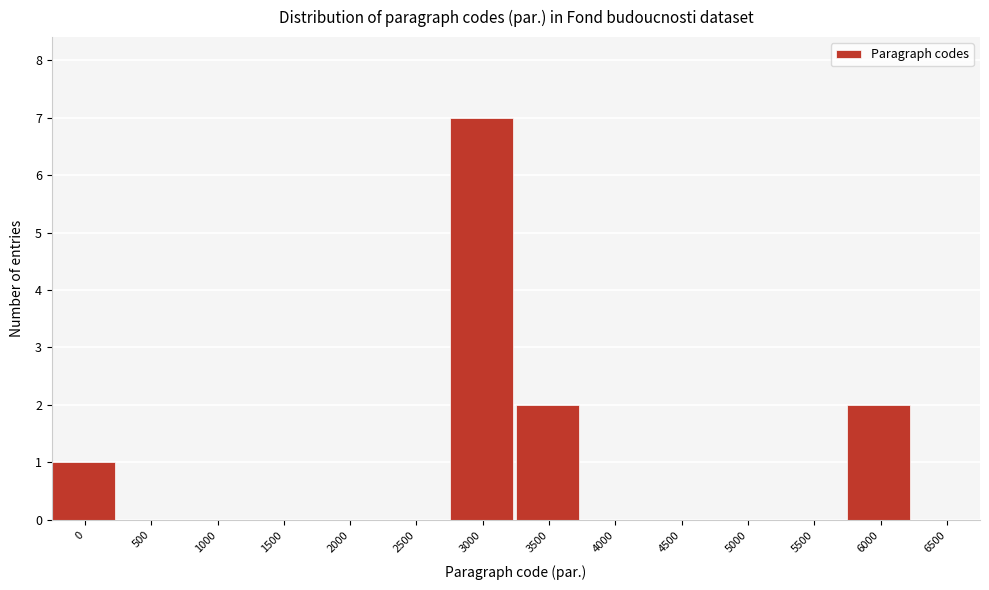

Reading right to left, list all the values displayed in this chart.

6500=0	6000=2	5500=0	5000=0	4500=0	4000=0	3500=2	3000=7	2500=0	2000=0	1500=0	1000=0	500=0	0=1